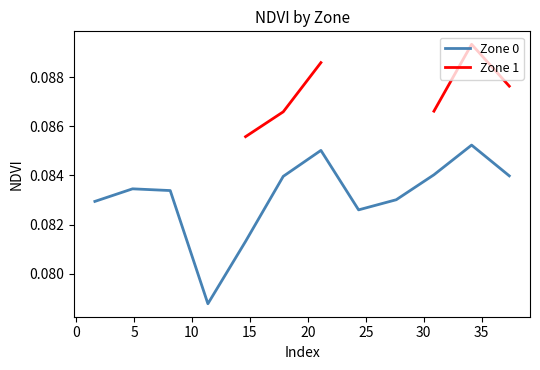

How many data points does each series have?

12